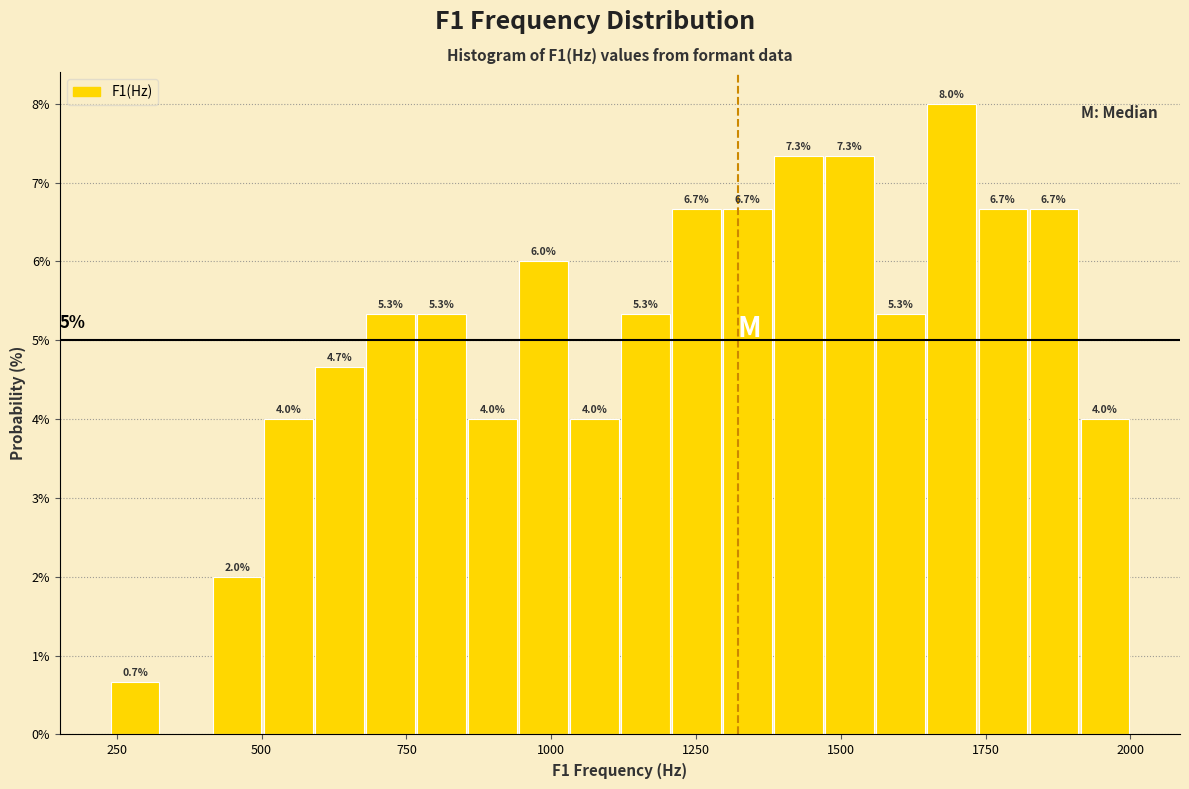

Around what value on the x-axis is the tallest bar? Give the approximate position of its centre, as read against the axis.

1700